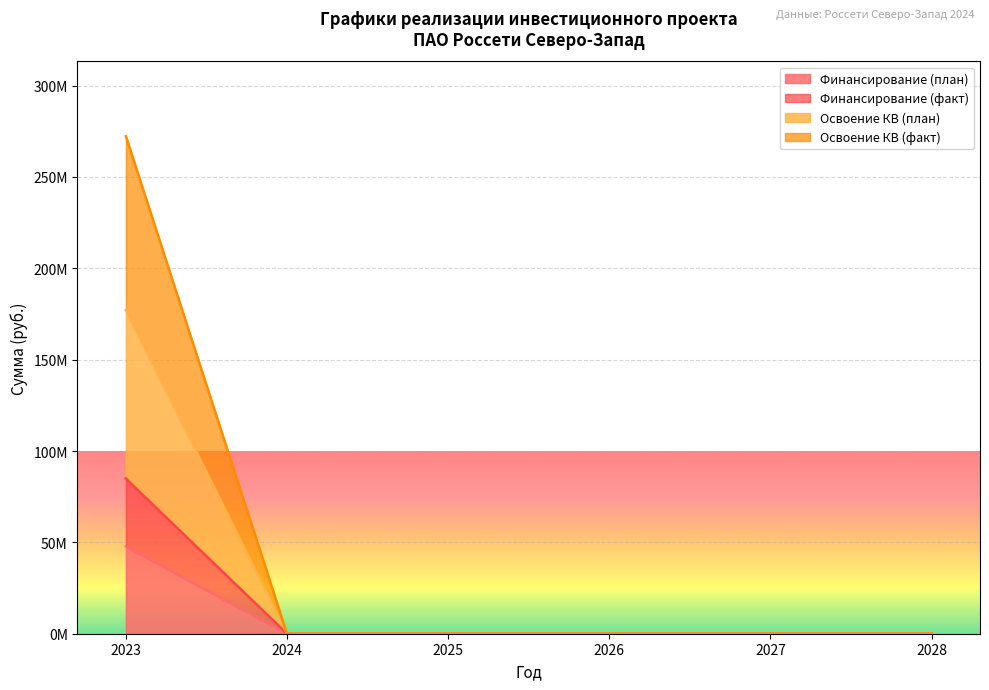

True or false: Финансирование (факт) and Финансирование (план) cross at least once.

False